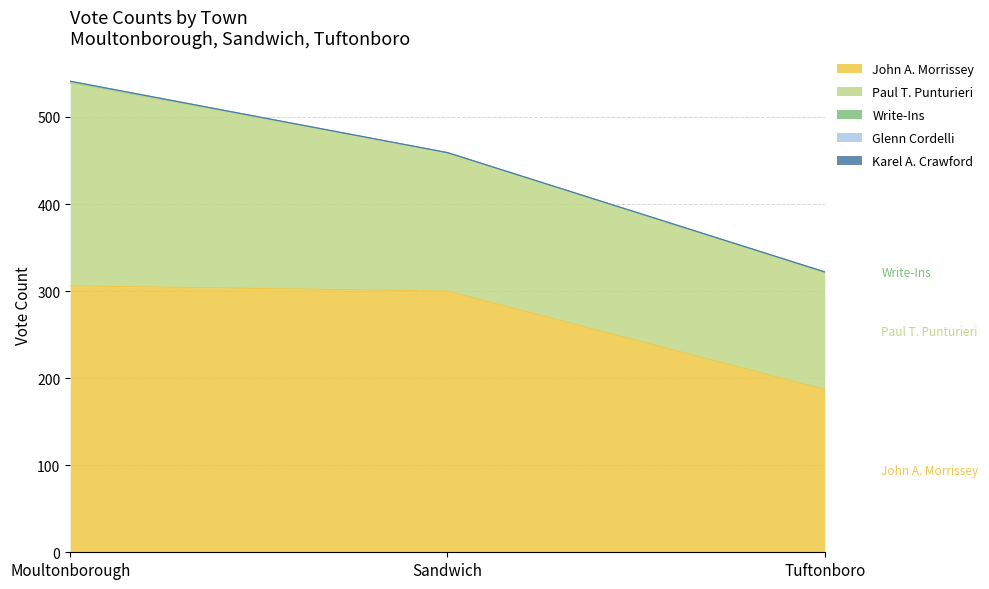

At which category does the chart reach its minimum across all series?

Sandwich